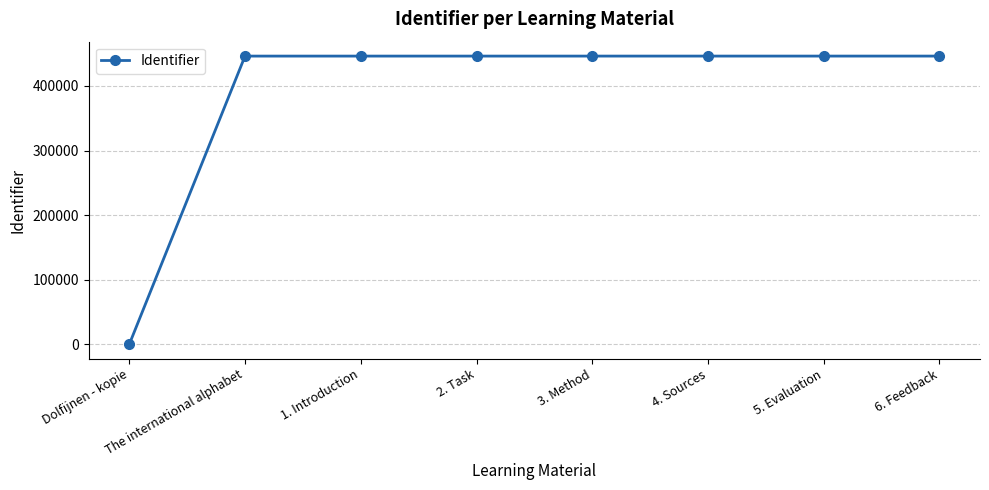

What is the label of the 3rd point from the right?

4. Sources